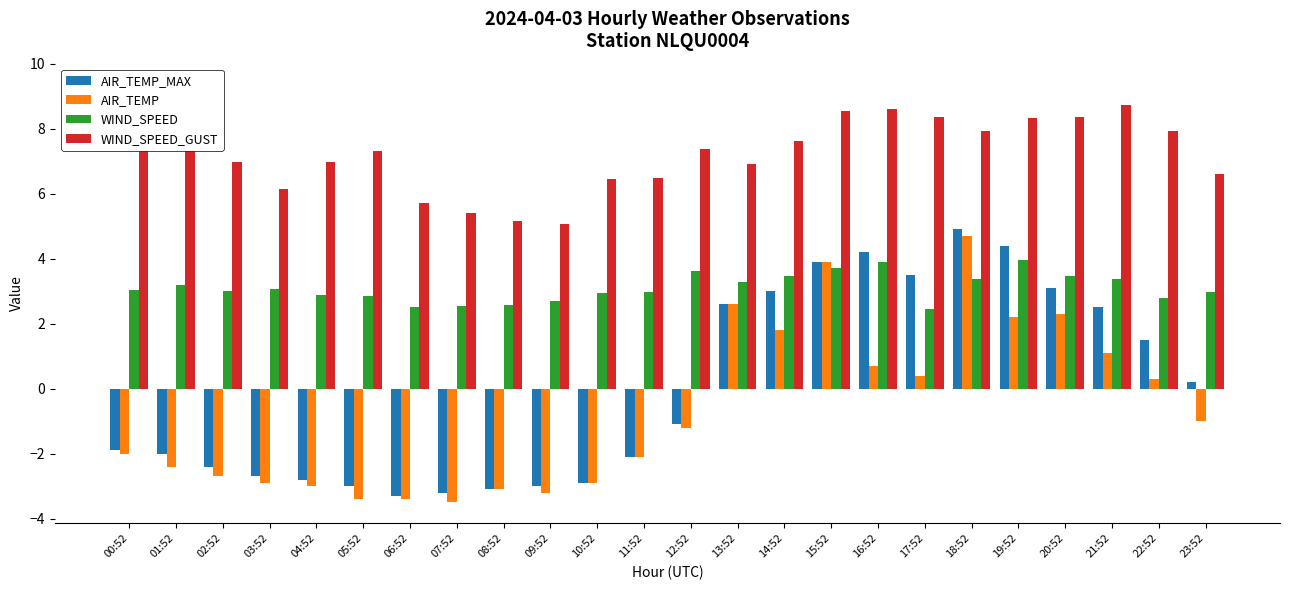

Which series changed the most between 13:52 and 20:52?

WIND_SPEED_GUST